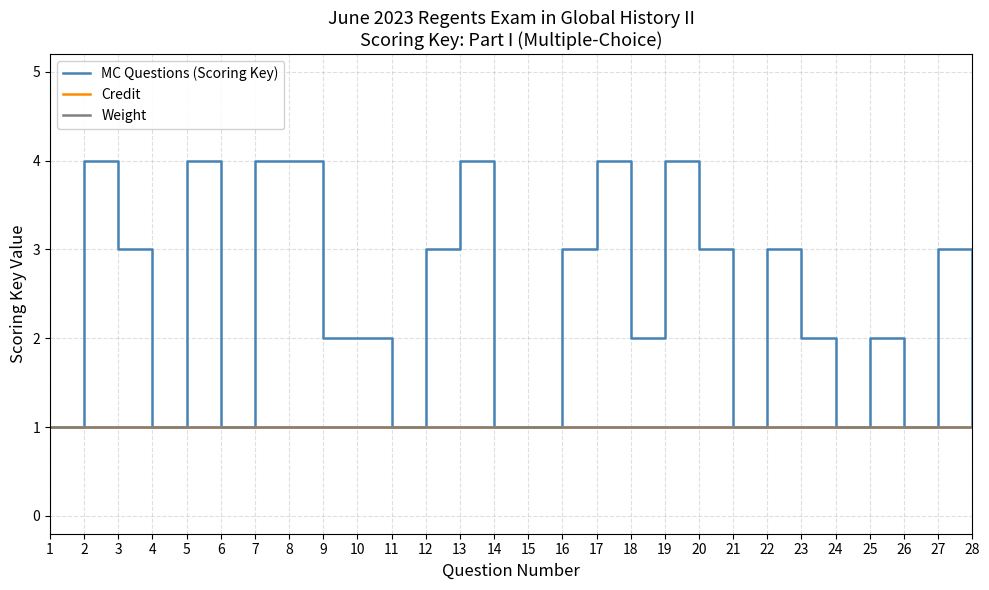

Which series has the largest total across all categories?

MC Questions (Scoring Key)